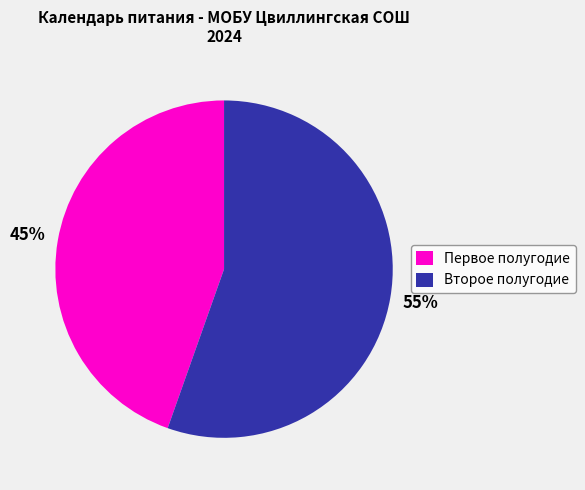

How many segments does this pie chart have?

2